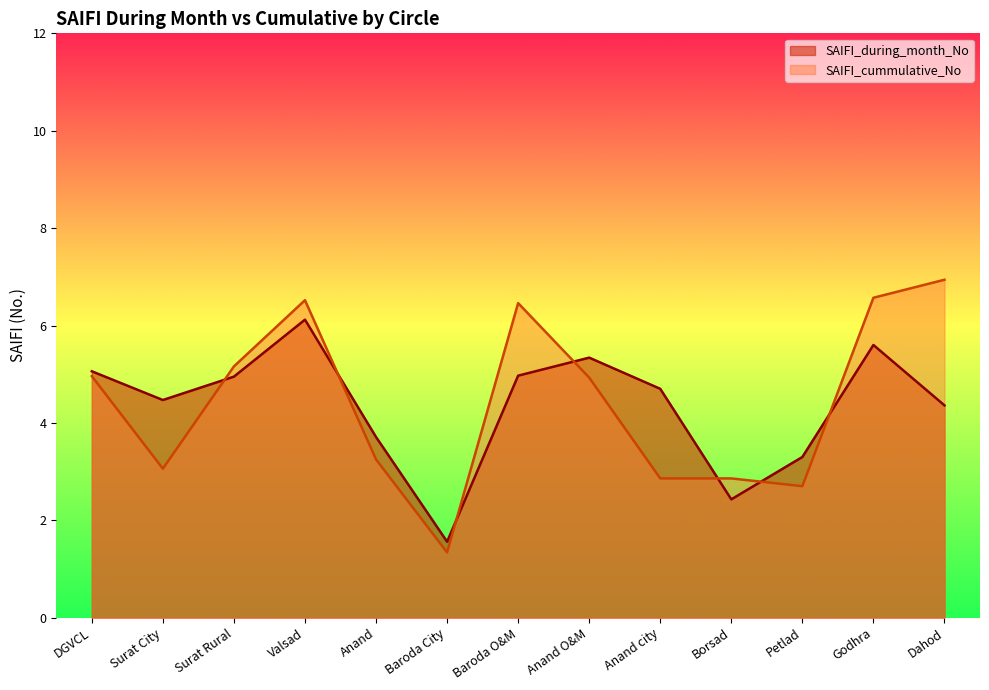

Is it true that SAIFI_cummulative_No equals 4.9 at Anand O&M?

True